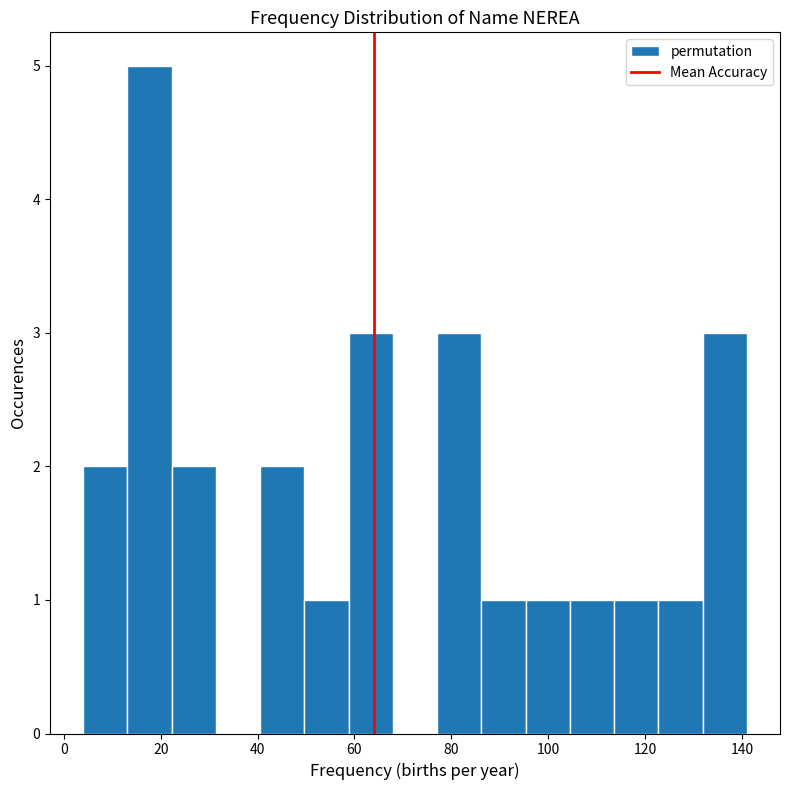

Reading left to right, list every bar in this chart as the range it spans on the x-axis followed by its height. Neither the bar edges nor the heights are printed on the chart, so give them approximately, as read against the axes.

4 to 14: 2
14 to 22: 5
22 to 32: 2
32 to 40: 0
40 to 50: 2
50 to 58: 1
58 to 68: 3
68 to 78: 0
78 to 86: 3
86 to 96: 1
96 to 104: 1
104 to 114: 1
114 to 122: 1
122 to 132: 1
132 to 142: 3